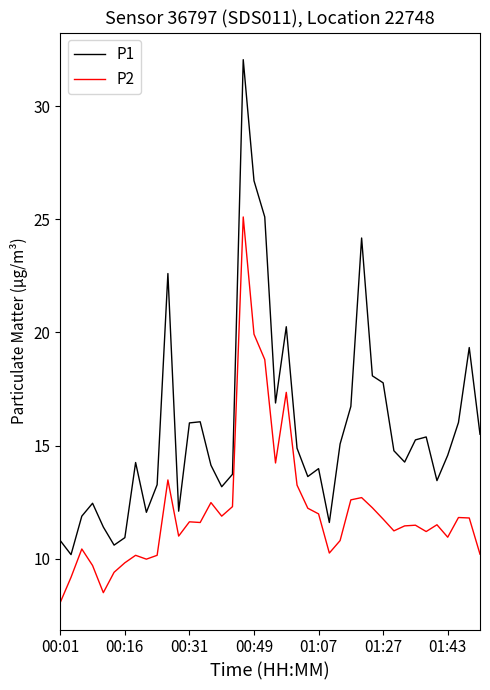

True or false: P2 and P1 cross at least once.

False